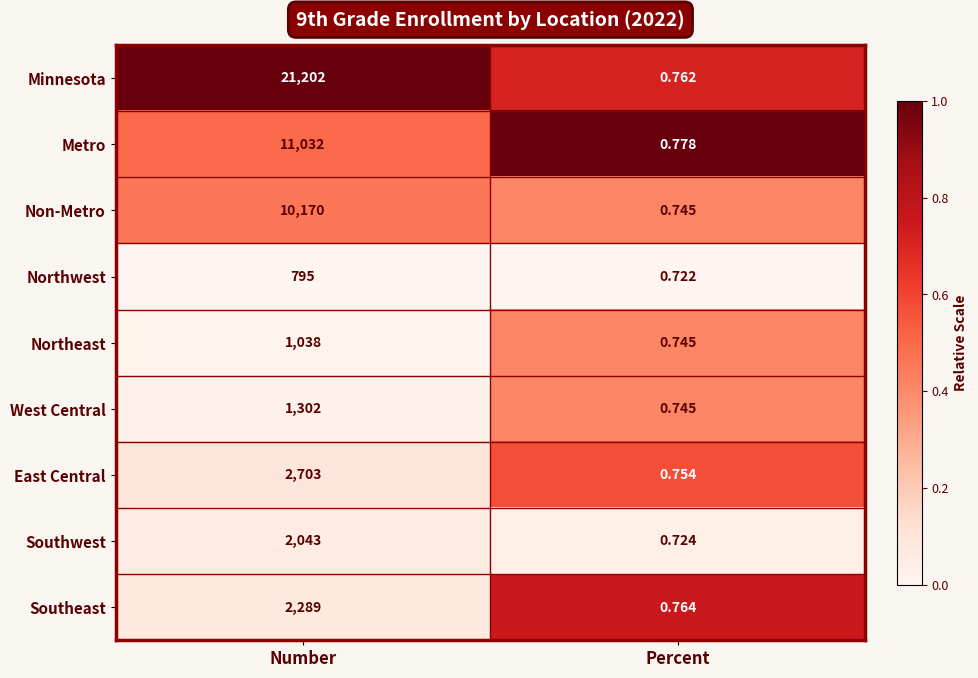

At which label does East Central reach its peak?

Number